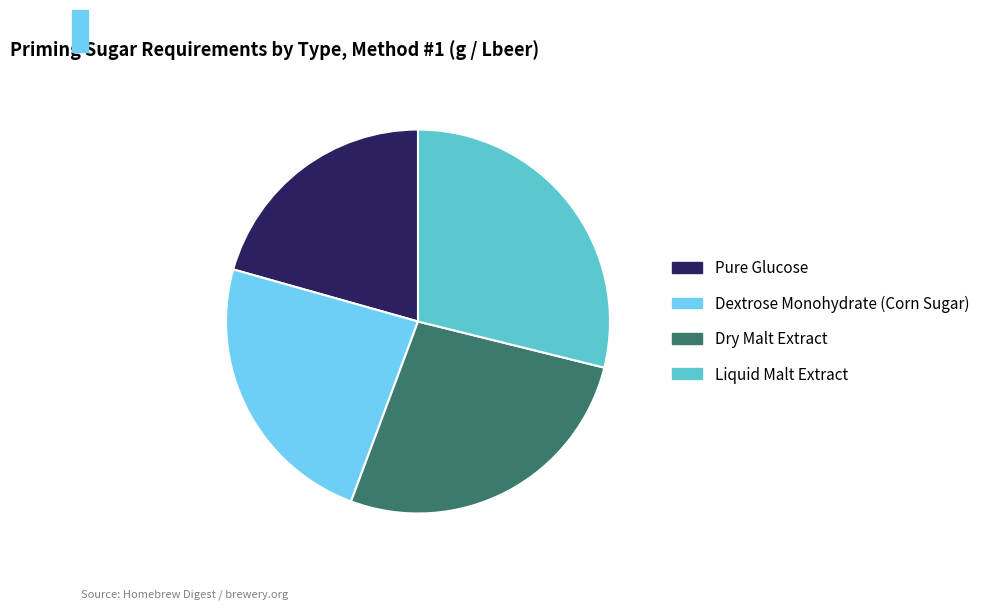

Is it true that Pure Glucose is 14% of the pie?

False